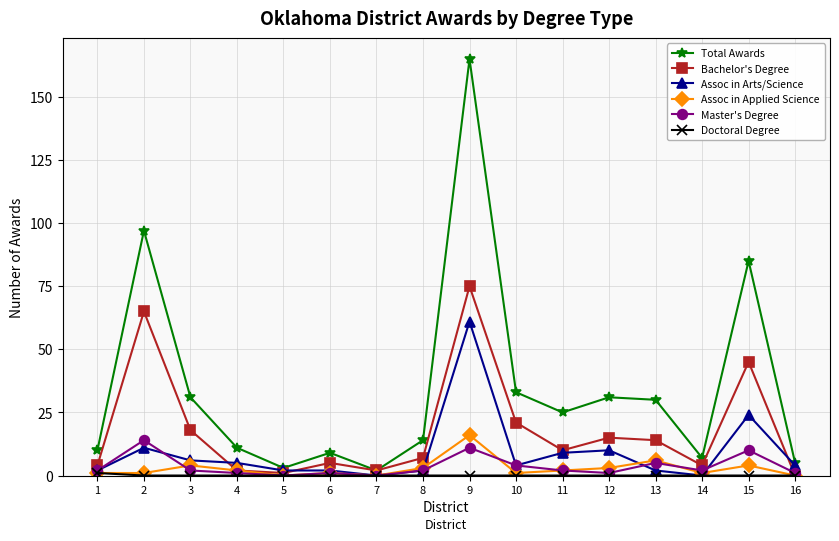

How many distinct data groups are displayed?

6